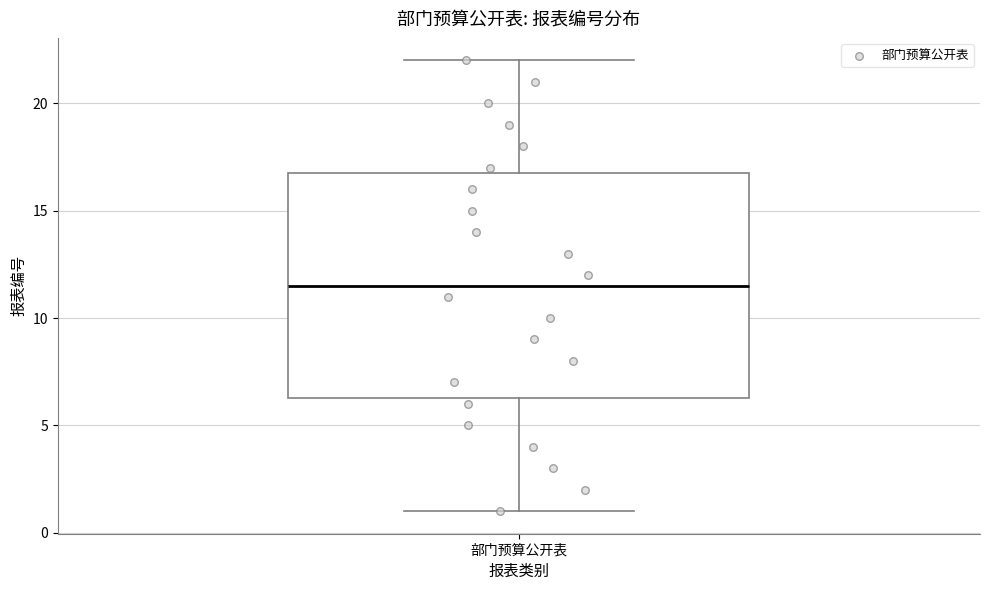

Transcribe this box plot: give where the median line is, the range the box spans, and where the two whiskers end, as read against the y-axis. The values are not printed on the chart, so give them approximately, as read against the axis.

median 11.5, box 6.5 to 17.0, whiskers 1.0 to 22.0